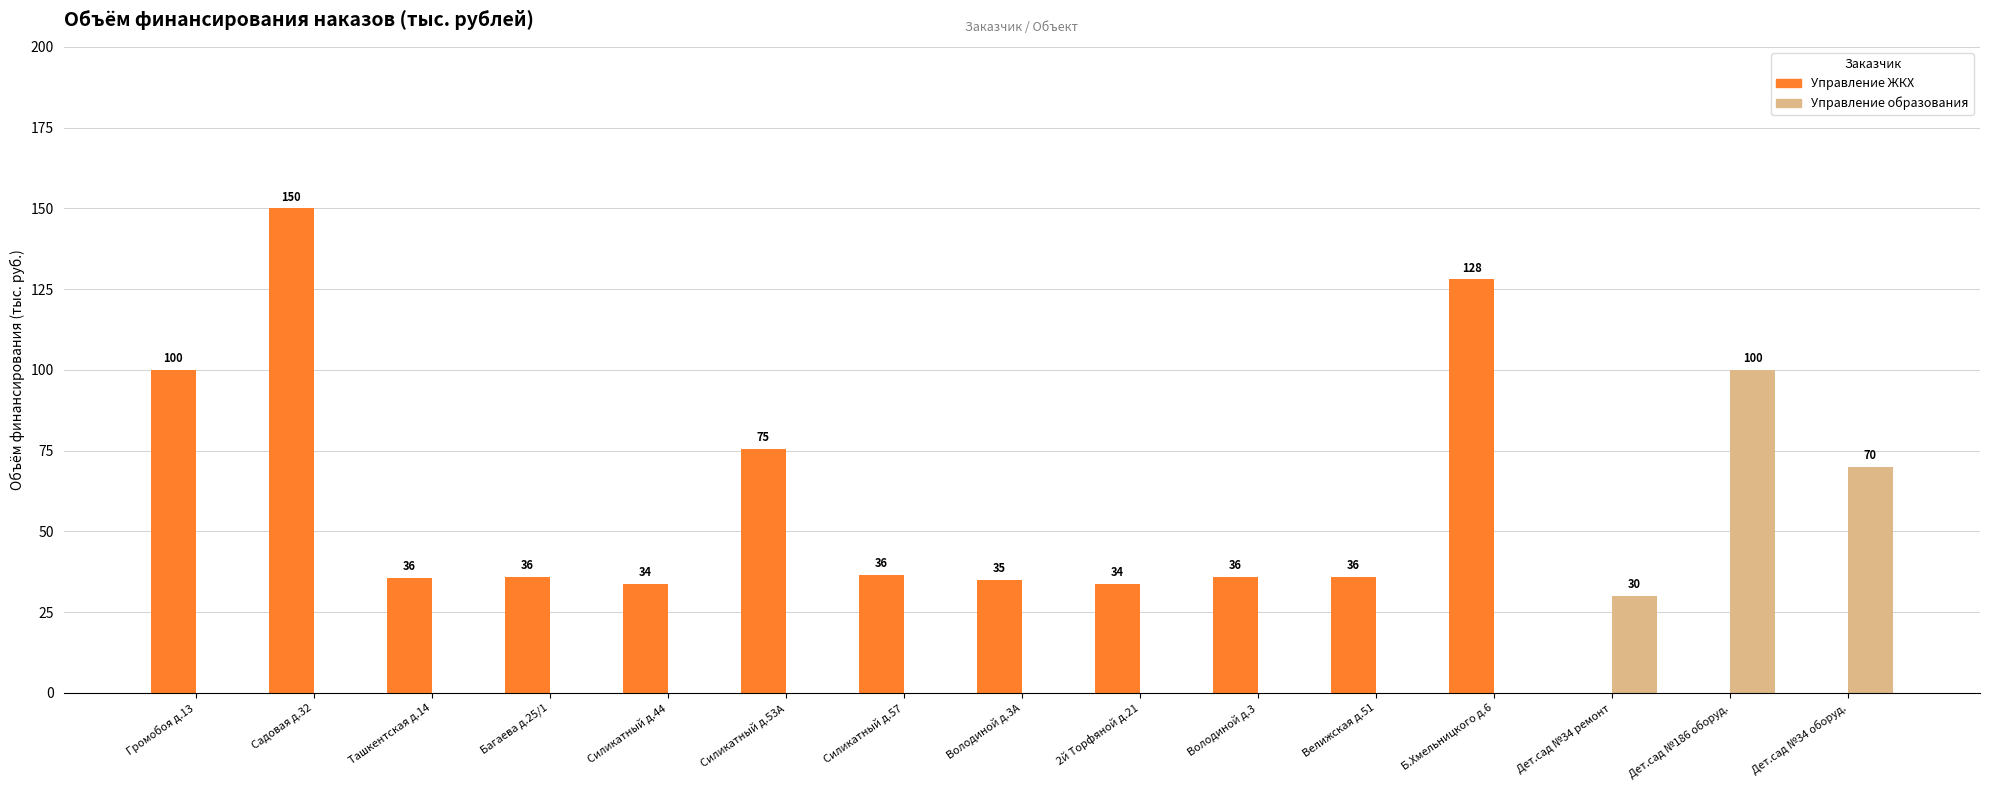

What is the total value across all series at Б.Хмельницкого д.6?

128.0